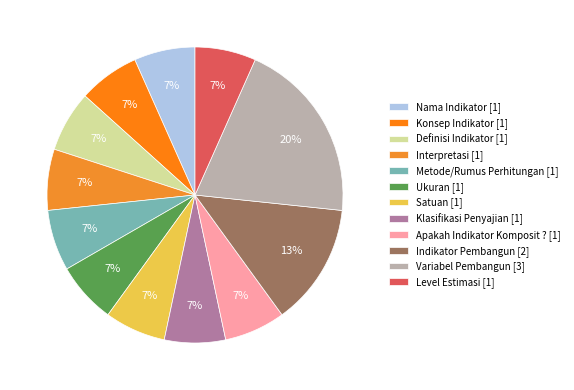

True or false: Apakah Indikator Komposit ? accounts for 20% of the total.

False